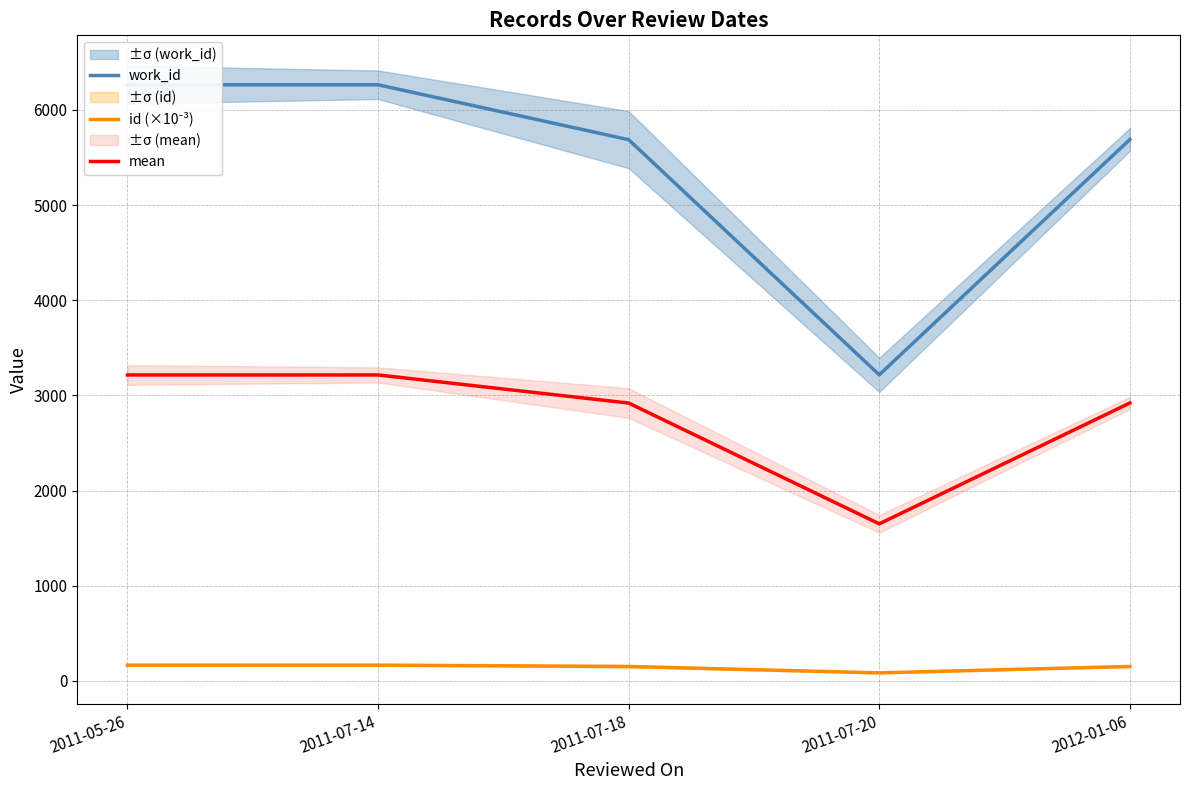

True or false: work_id and id (×10⁻³) cross at least once.

False